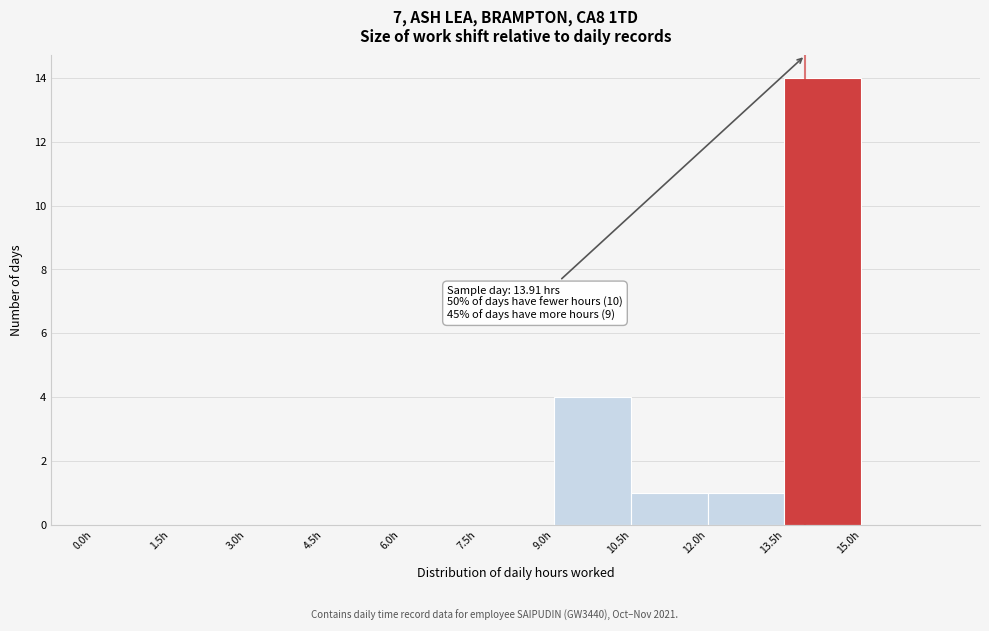

Over which range of the x-axis is the bar tallest?

13.5 to 15.0